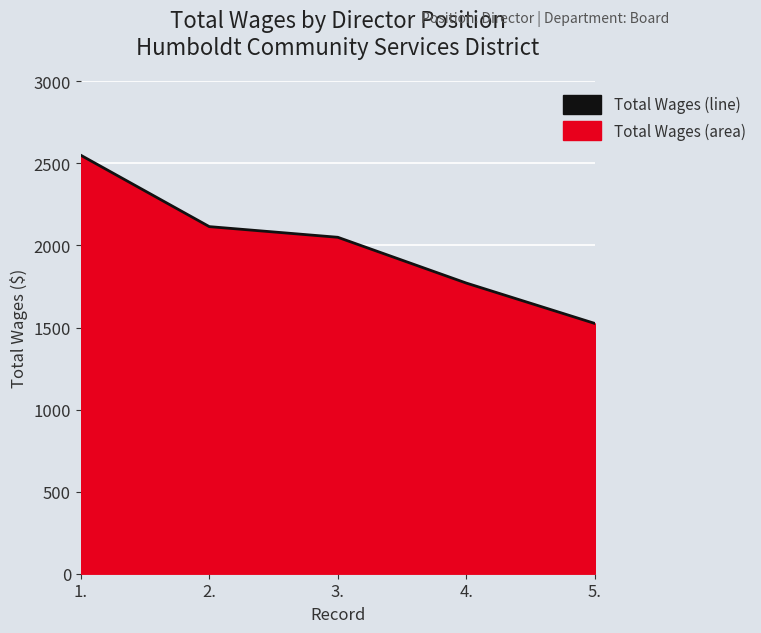

Approximately how many times larger is the value at 5. compared to 2.?

0.7